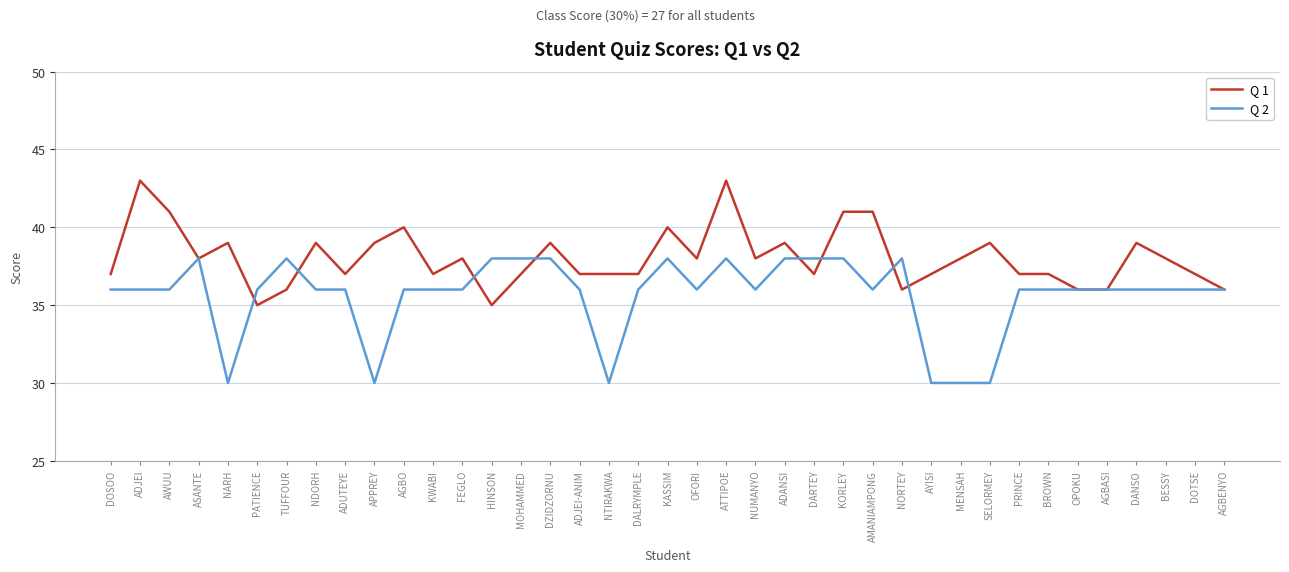

What is the total value across all series at SELORMEY?

69